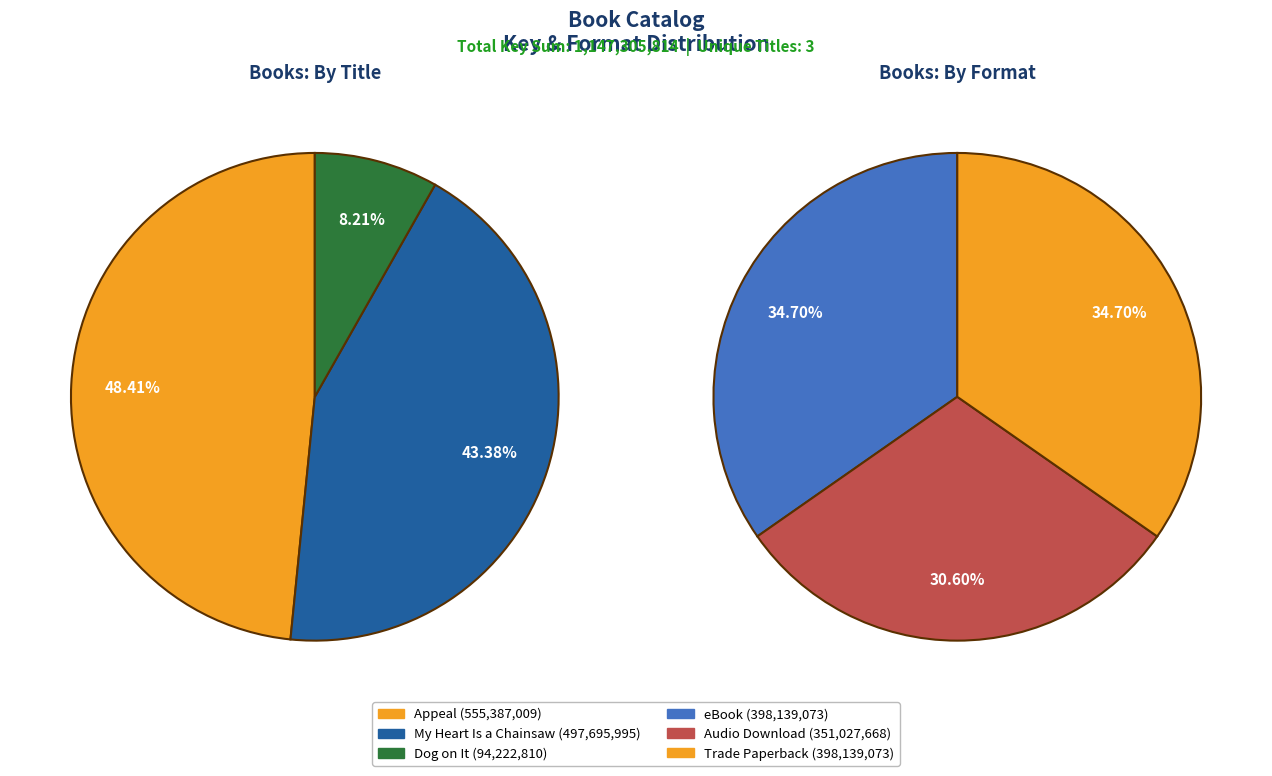

What is the largest slice in the pie chart?

Appeal (eBook)